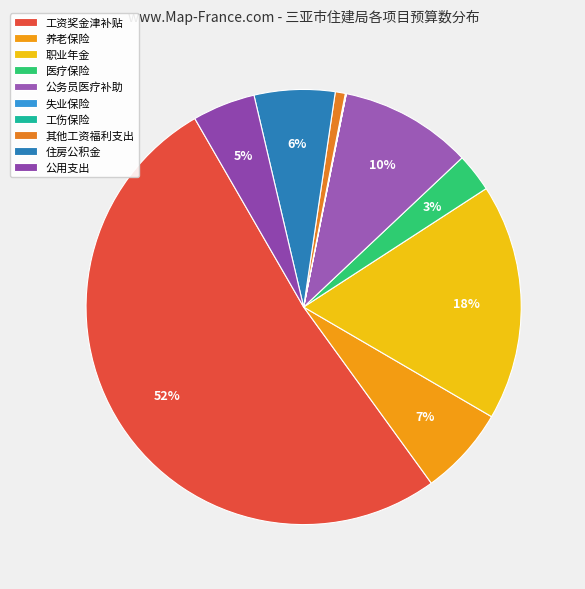

To the nearest percent, what is the difference between the largest and smallest slice percentages?

50%